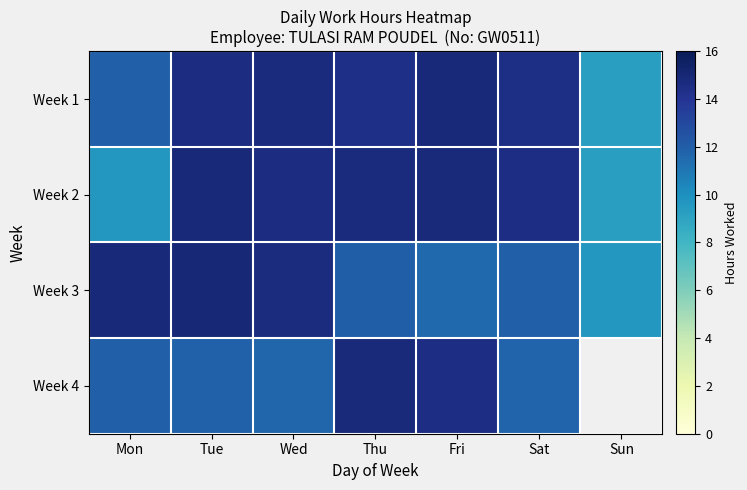

What is the spread (max minus min) of values at Wed?

3.1